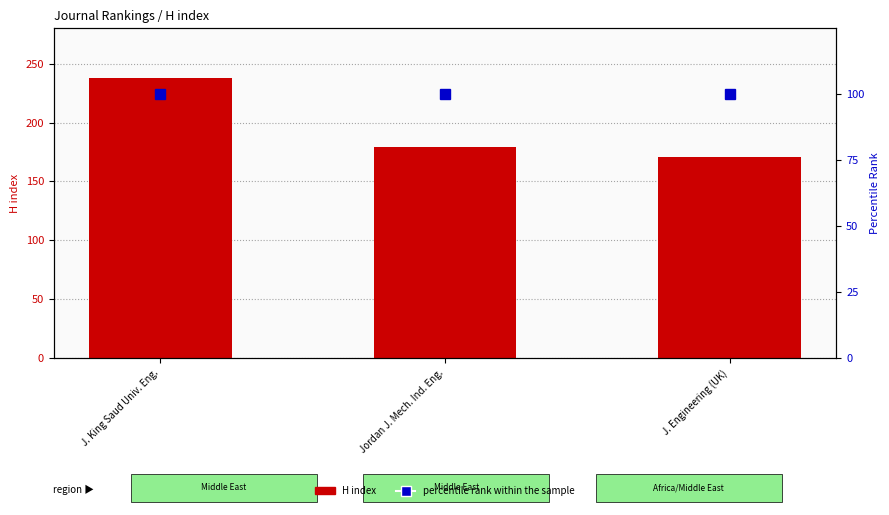

Is the value of H index at Jordan J. Mech. Ind. Eng. greater than the value of percentile rank within the sample at J. Engineering (UK)?

Yes